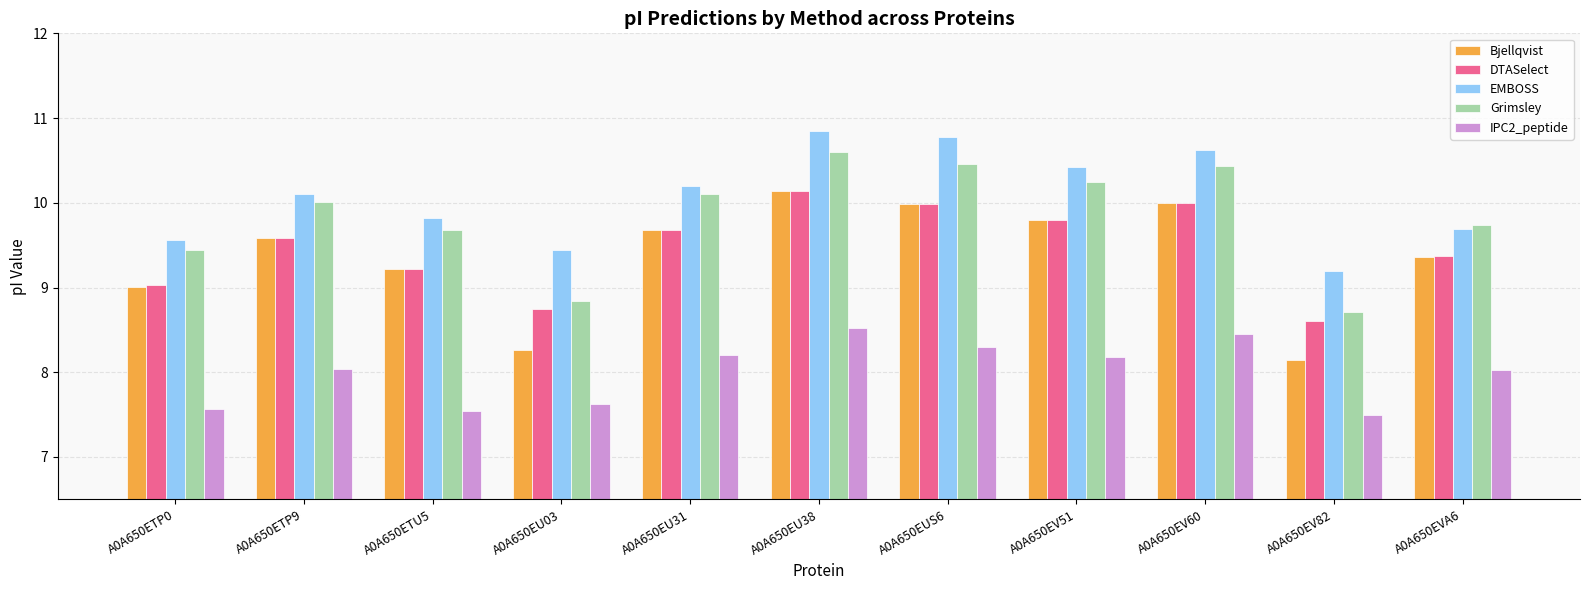

At which label does DTASelect reach its peak?

A0A650EU38